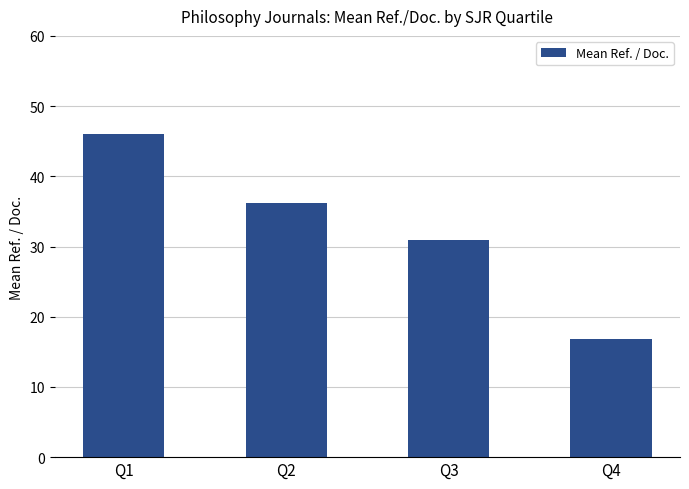

What is the change in value from Q1 to Q4?

-29.3